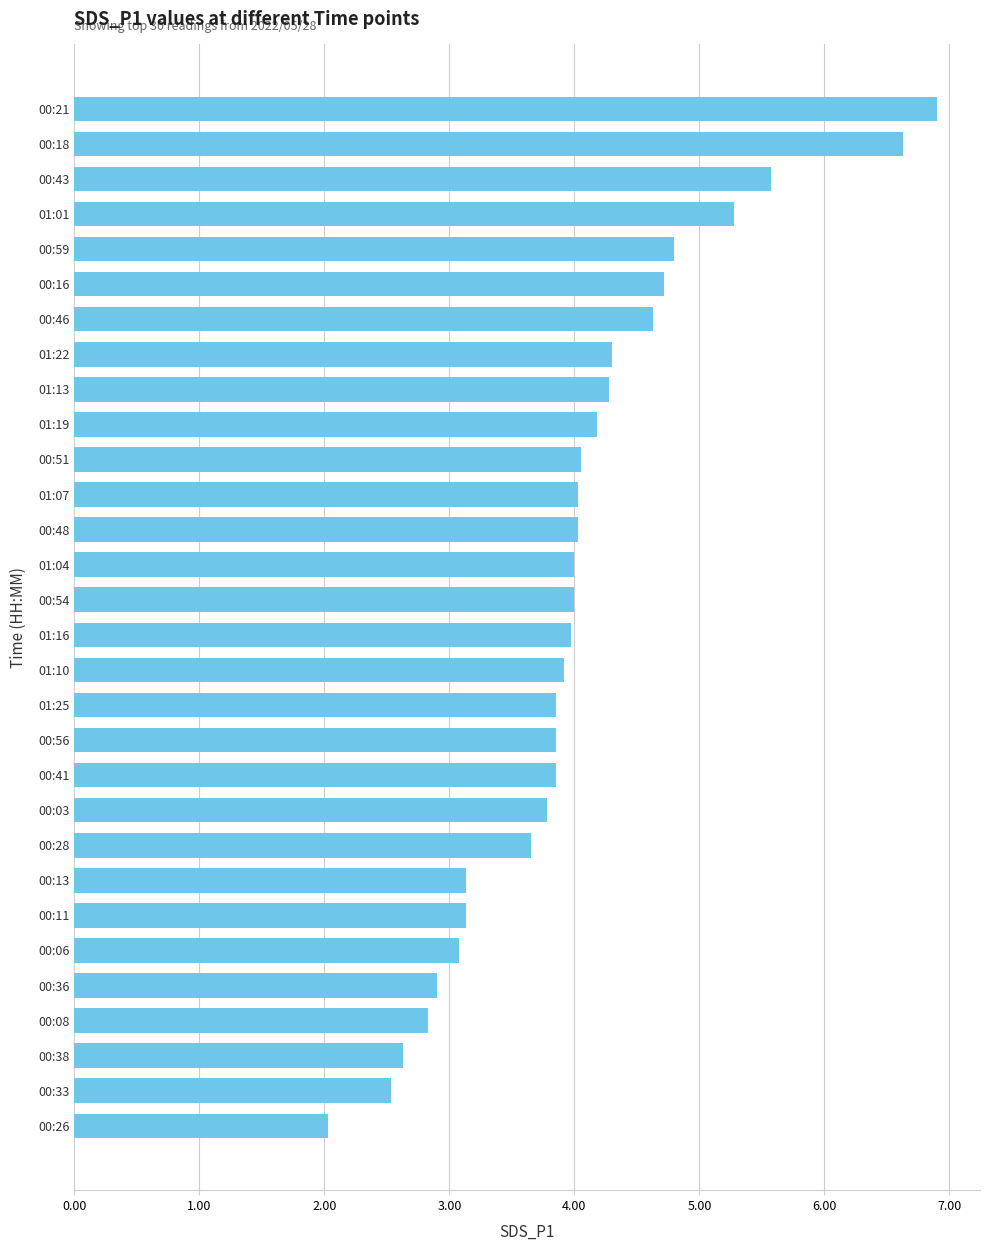

What is the sum of all values?

120.5